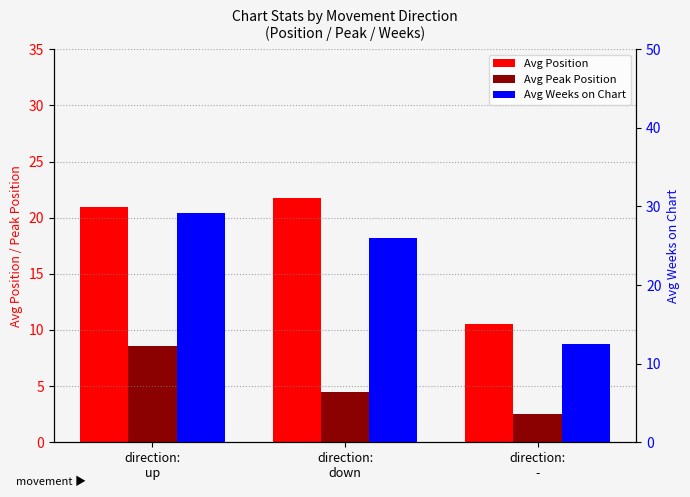

How many distinct data groups are displayed?

3